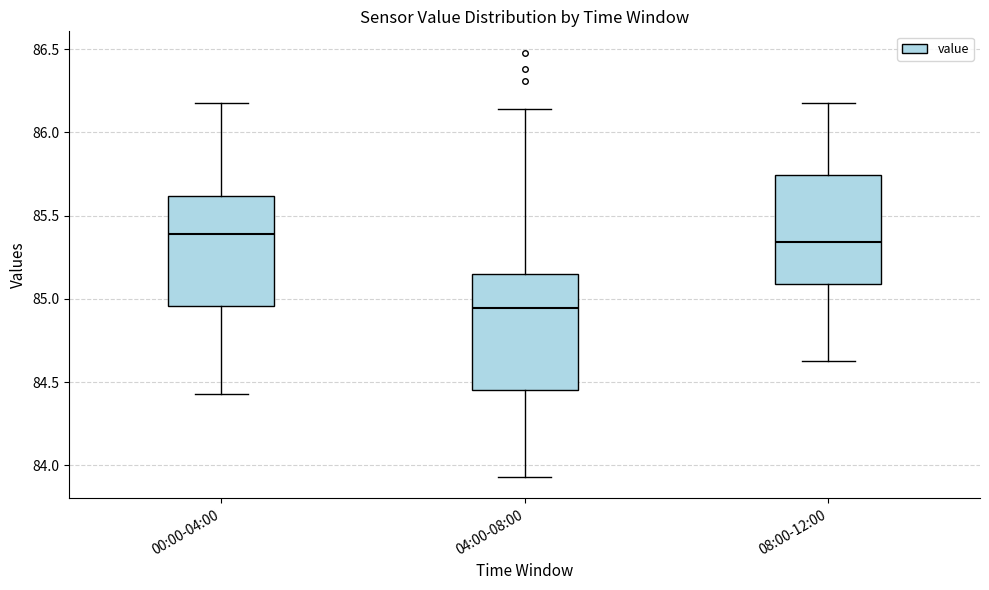

Reading left to right, transcribe this box plot: for each box, give where its median line is, the range the box spans, and where its two whiskers end, as read against the y-axis. The values are not printed on the chart, so give them approximately, as read against the axis.

00:00-04:00: median 85.40, box 84.95 to 85.60, whiskers 84.45 to 86.20
04:00-08:00: median 84.95, box 84.45 to 85.15, whiskers 83.95 to 86.15
08:00-12:00: median 85.35, box 85.10 to 85.75, whiskers 84.65 to 86.20